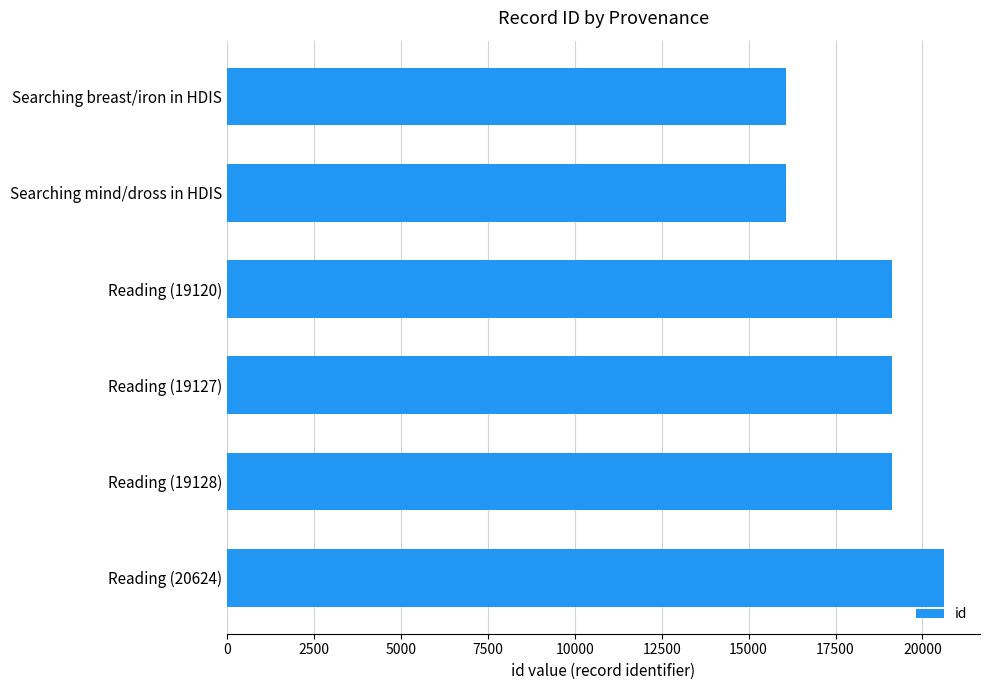

Is it true that the value at Reading (20624) is 20624?

True